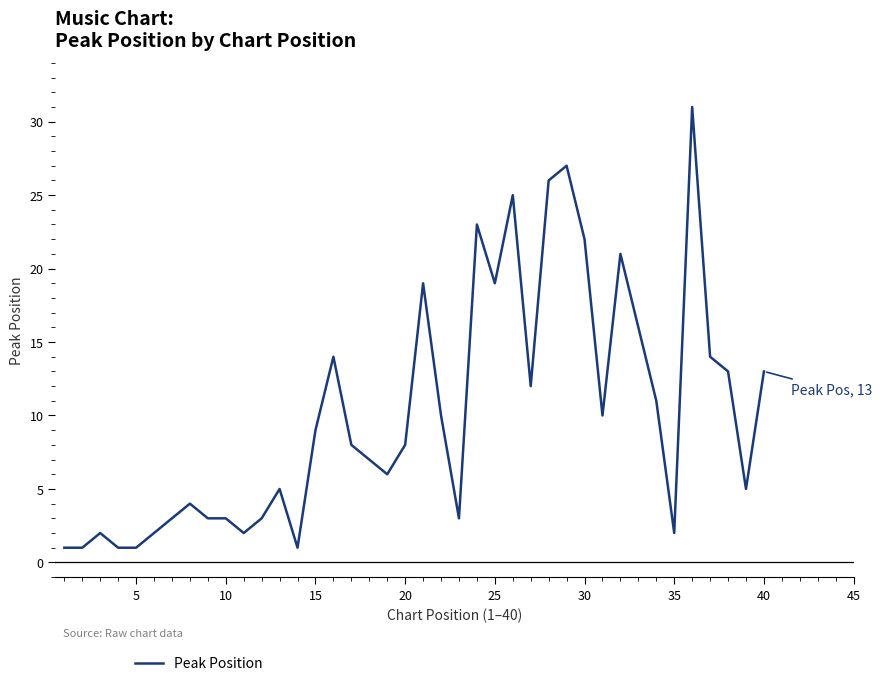

What is the greatest value displayed?

31